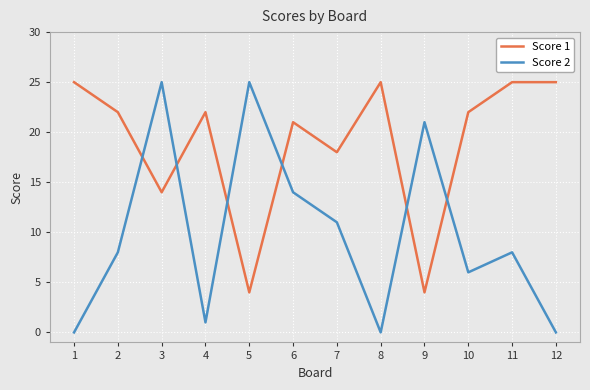

What is the maximum value shown in the chart?

25